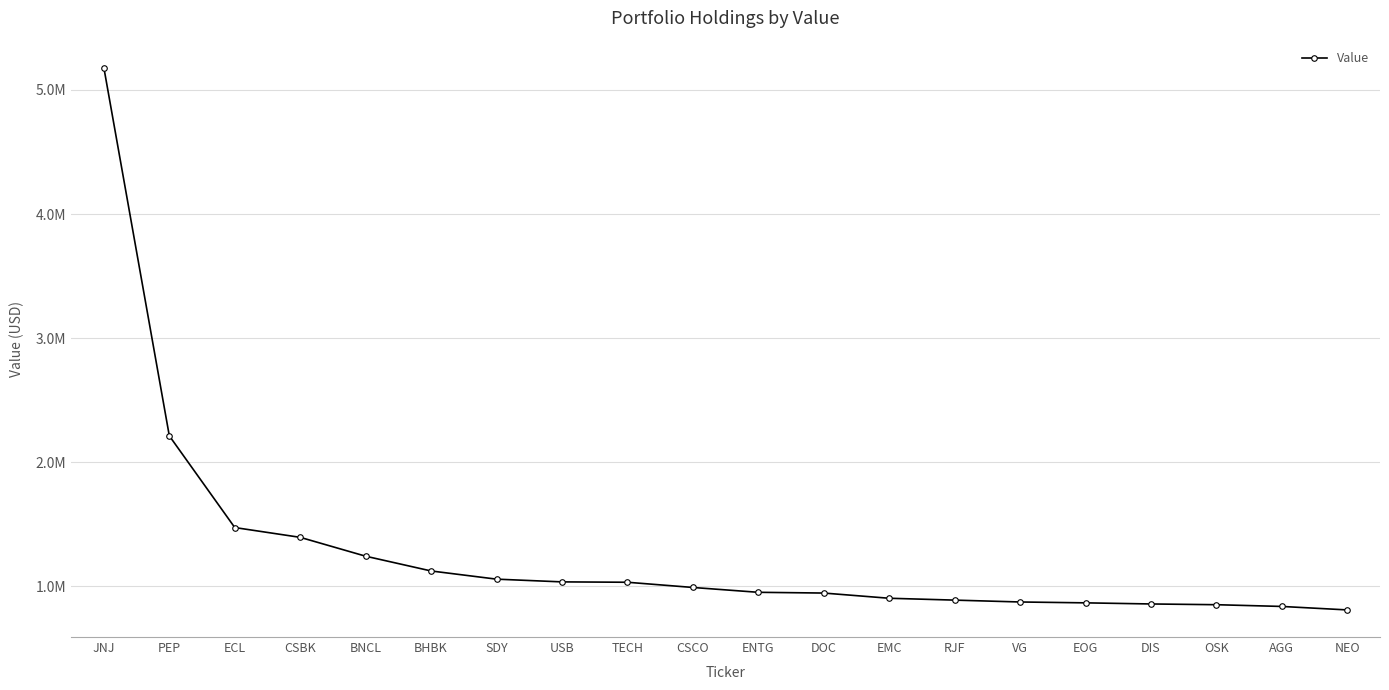

Is this an area chart (filled region under the line)?

No